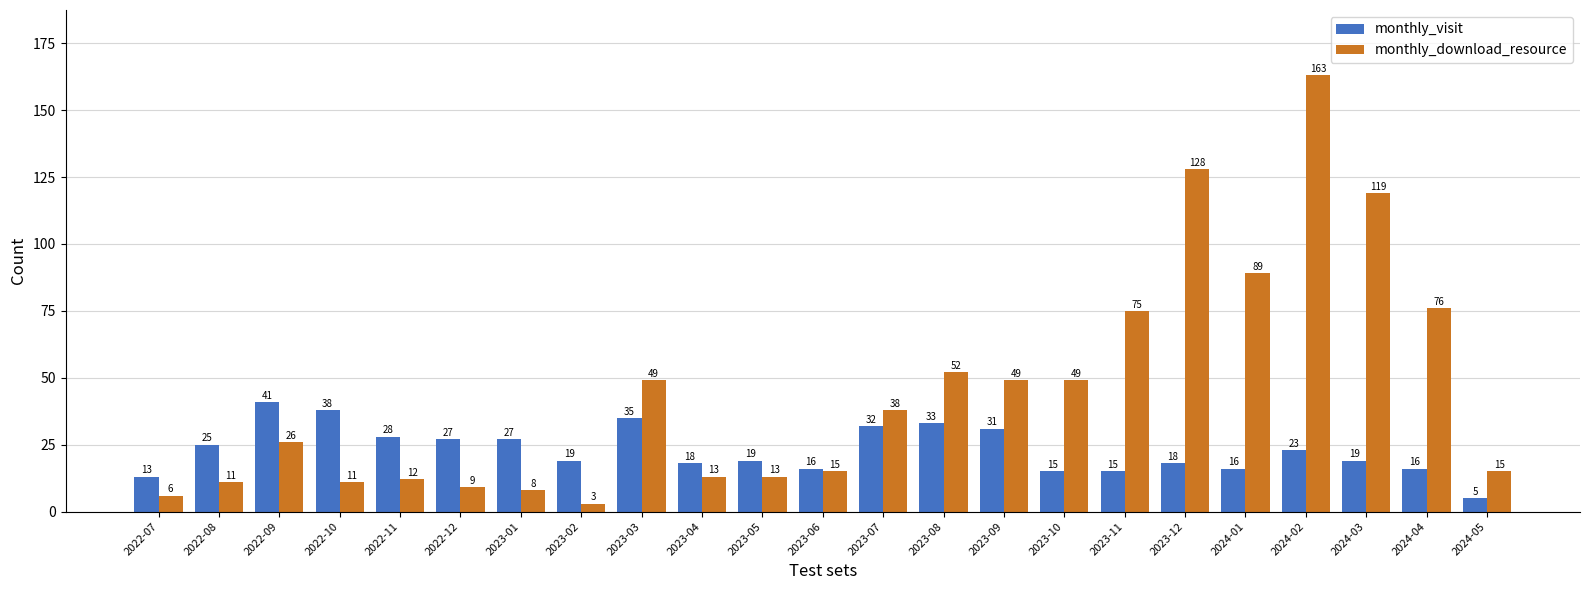

How many groups of bars are there?

23